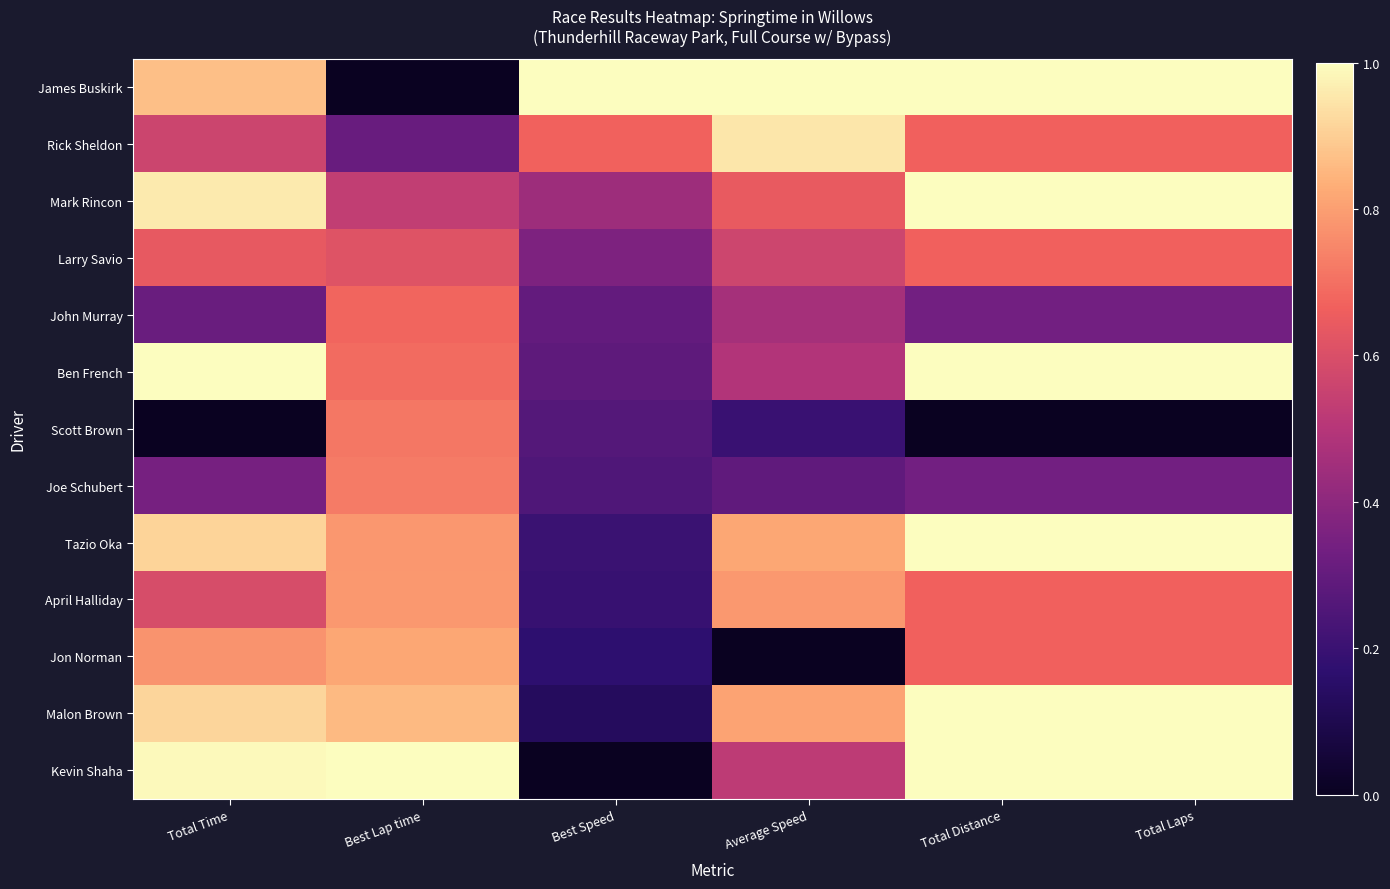

Which series changed the most between Best Speed and Total Distance?

Kevin Shaha